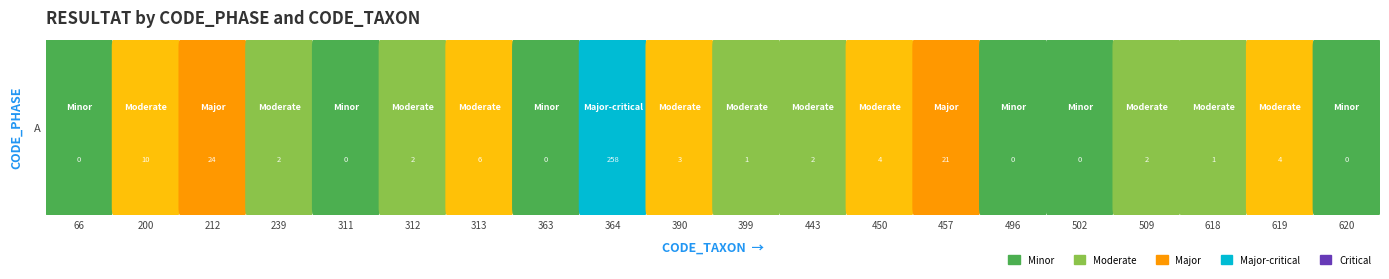

Which category has the lowest value across all series?

66